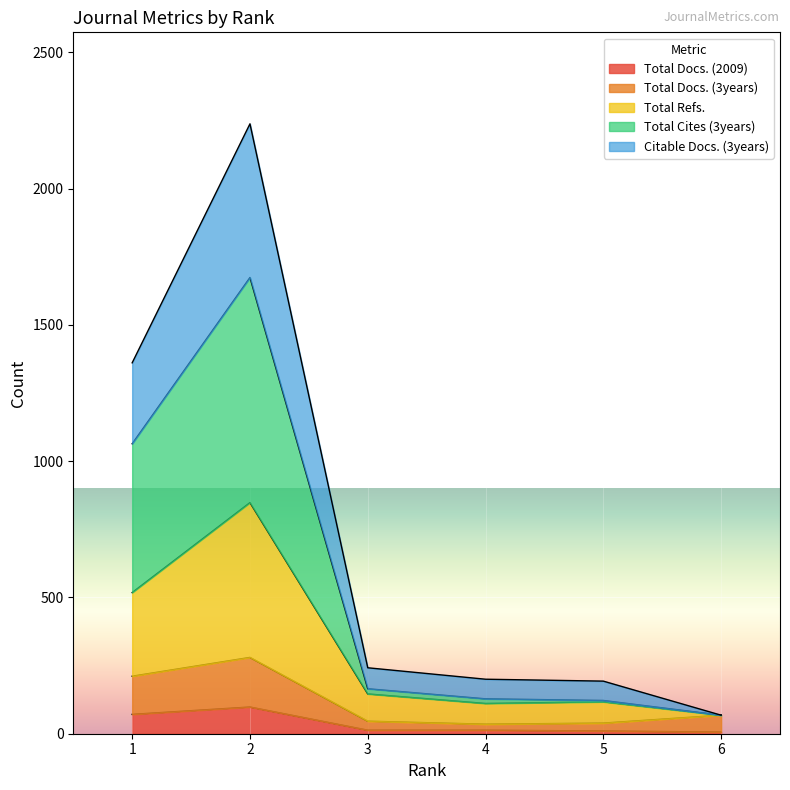

At how many categories does at least one series exceed 880?

2